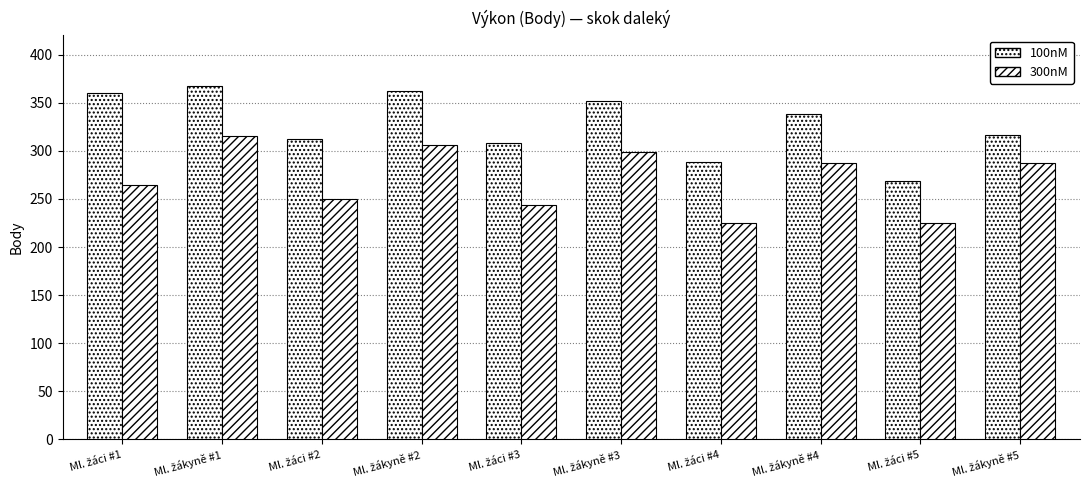

How many bars are there in each group?

2